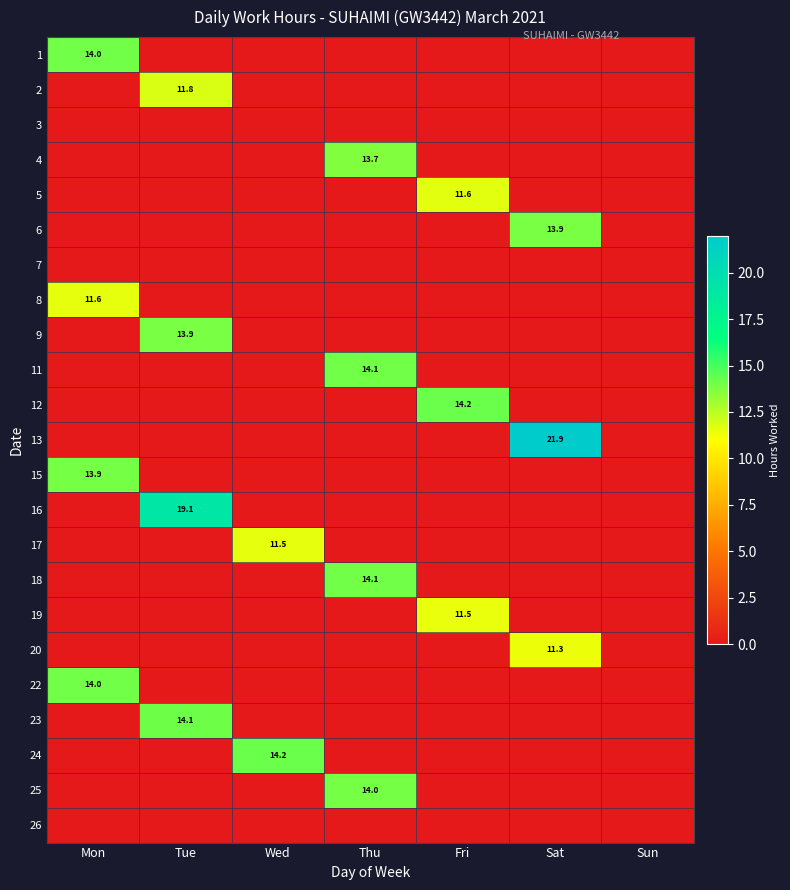

Is the value of 4 at Thu greater than the value of 24 at Wed?

No